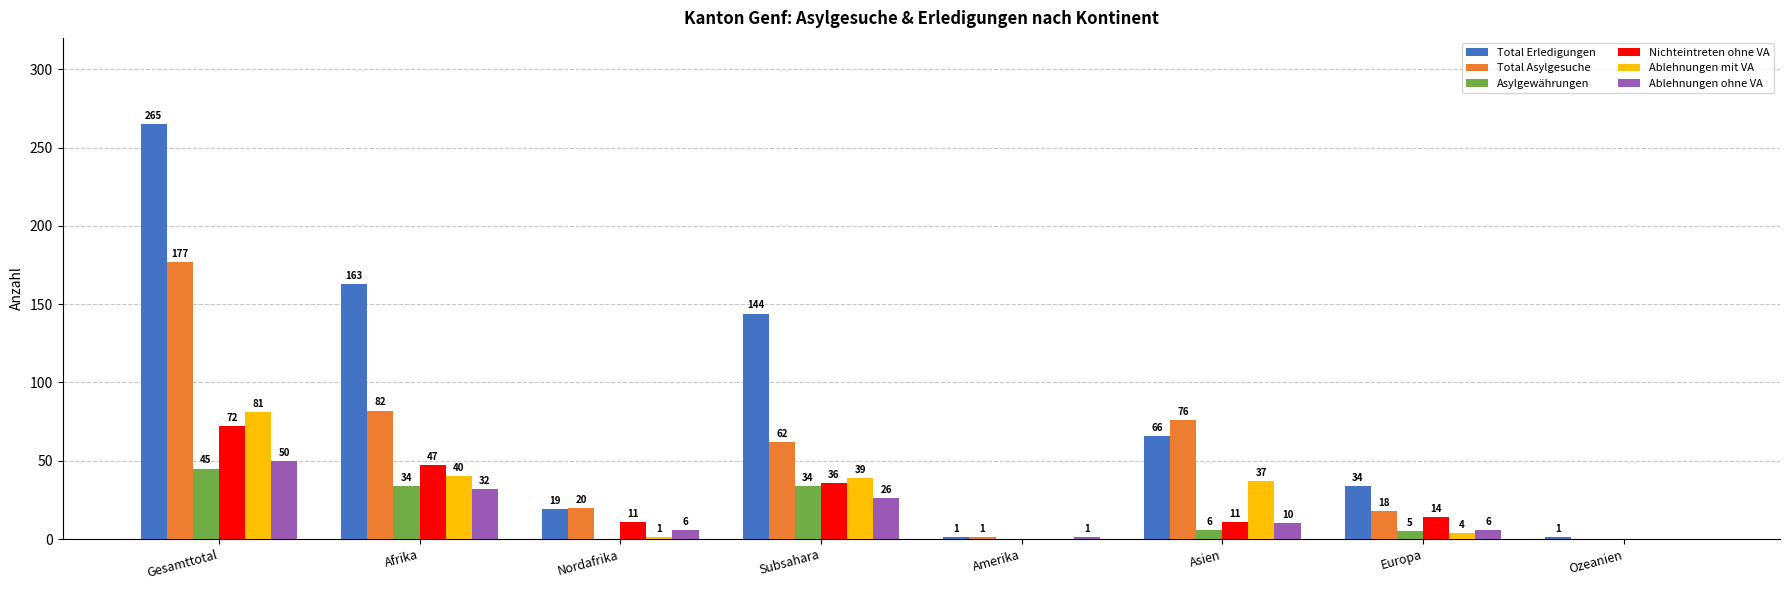

Which series has the widest spread of values?

Total Erledigungen